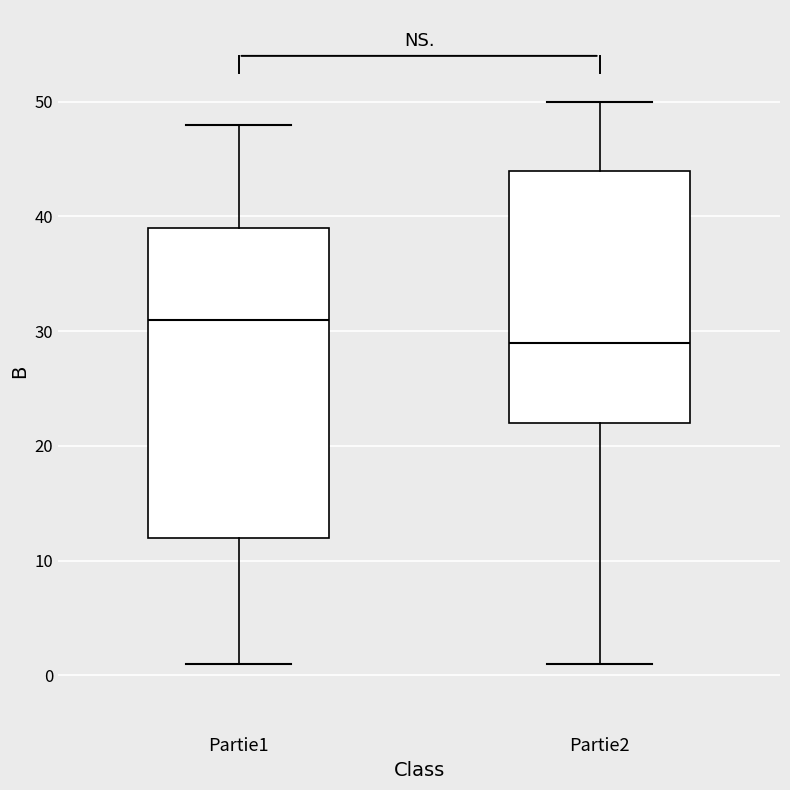

Which box is the tallest, from its lower edge to its upper edge?

Partie1